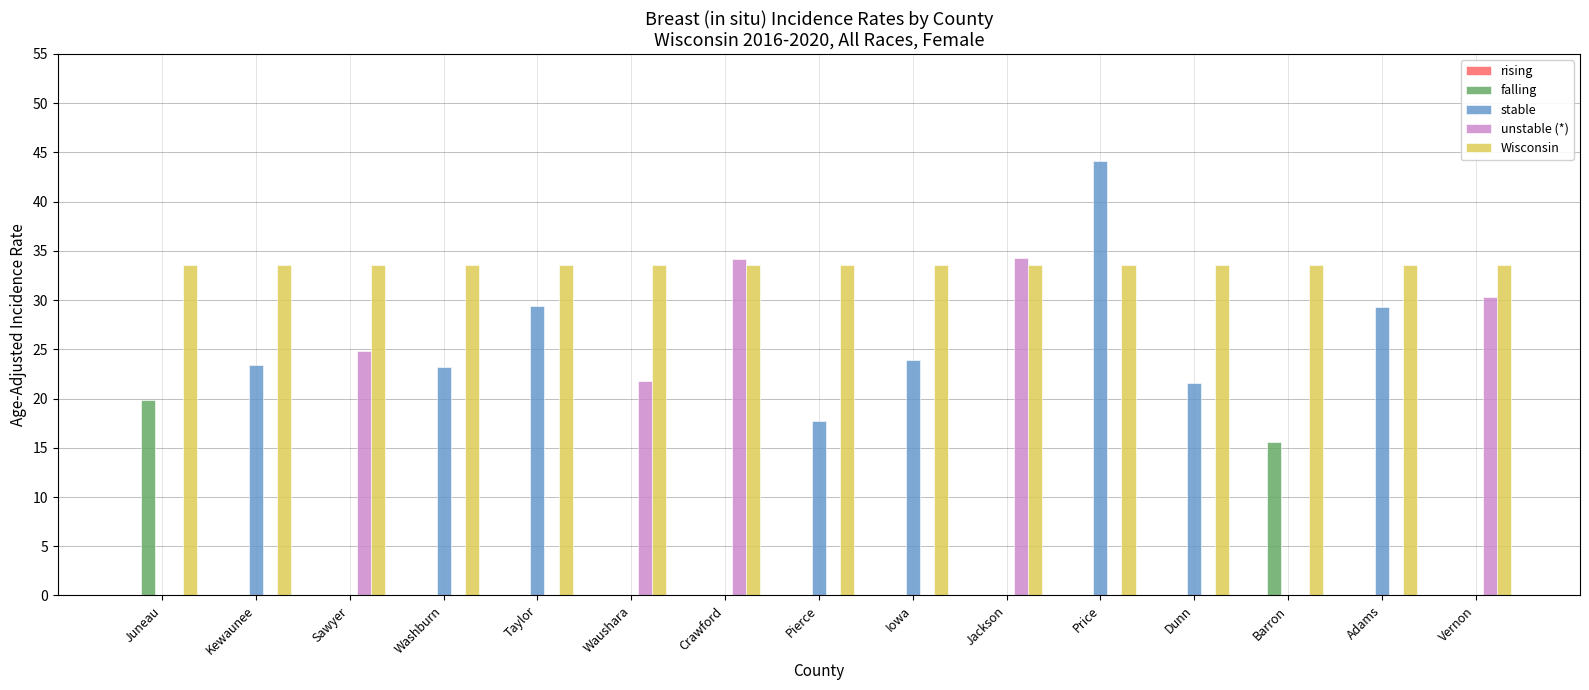

Which series has the largest total across all categories?

Wisconsin